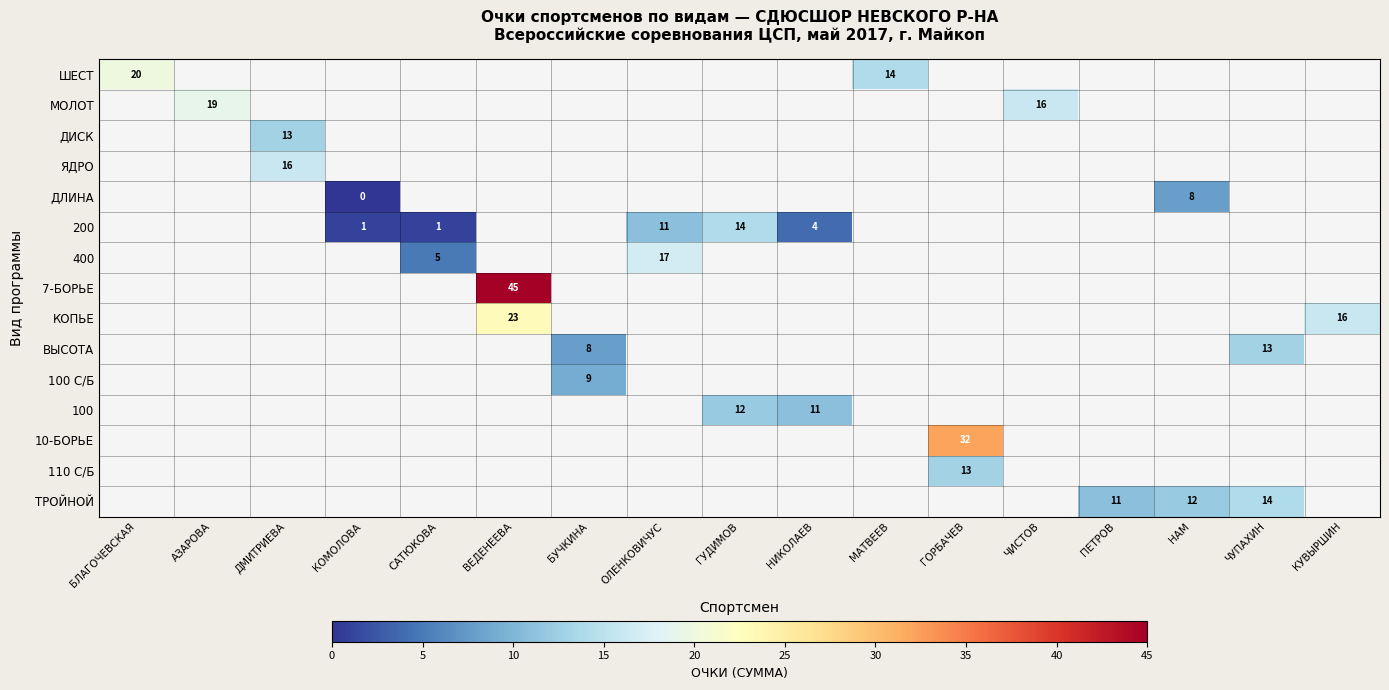

Is it true that 400 equals 6 at ОЛЕНКОВИЧУС?

False